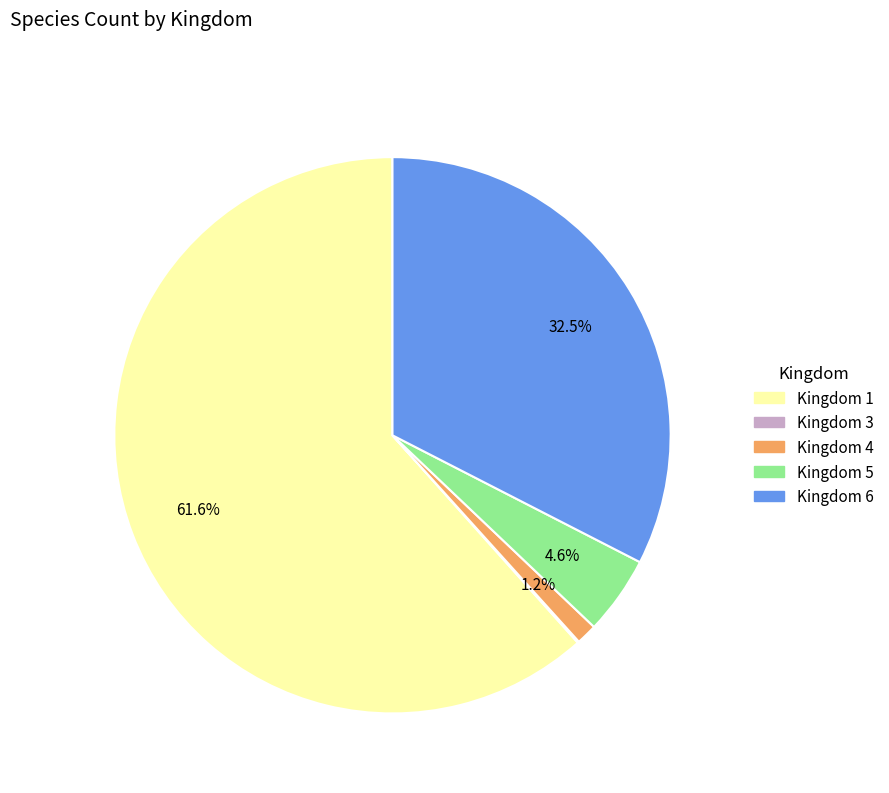

To the nearest percent, what is the difference between the largest and smallest slice percentages?

62%